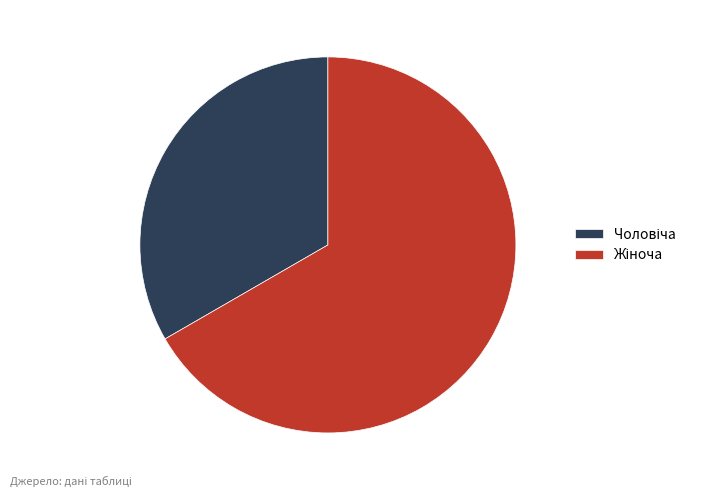

Is there any slice that represents more than half of the pie?

Yes